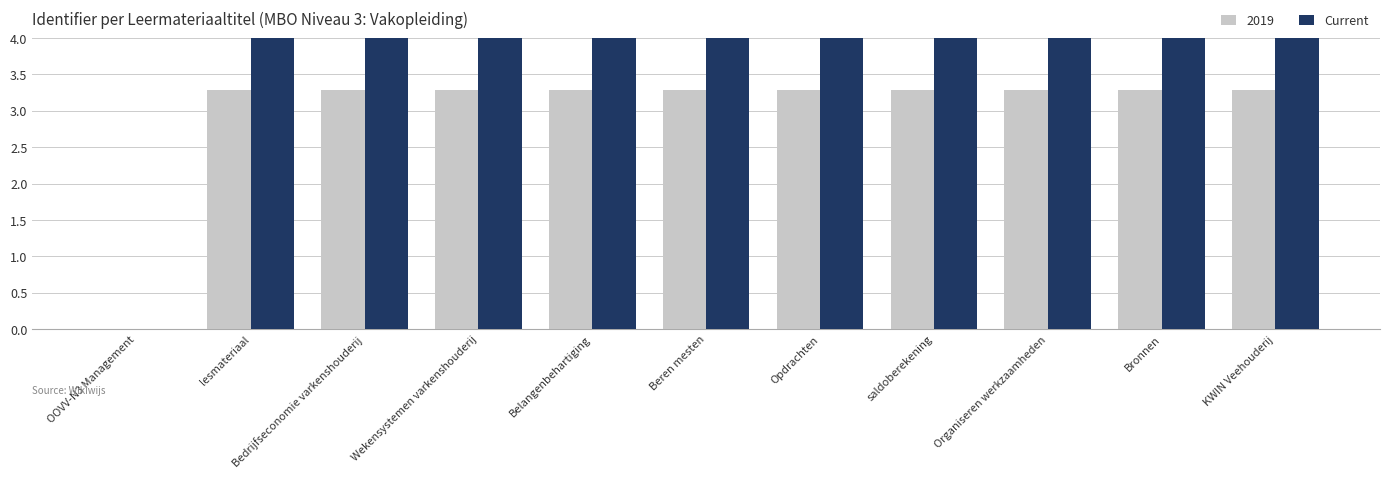

What is the greatest value displayed?

4.0